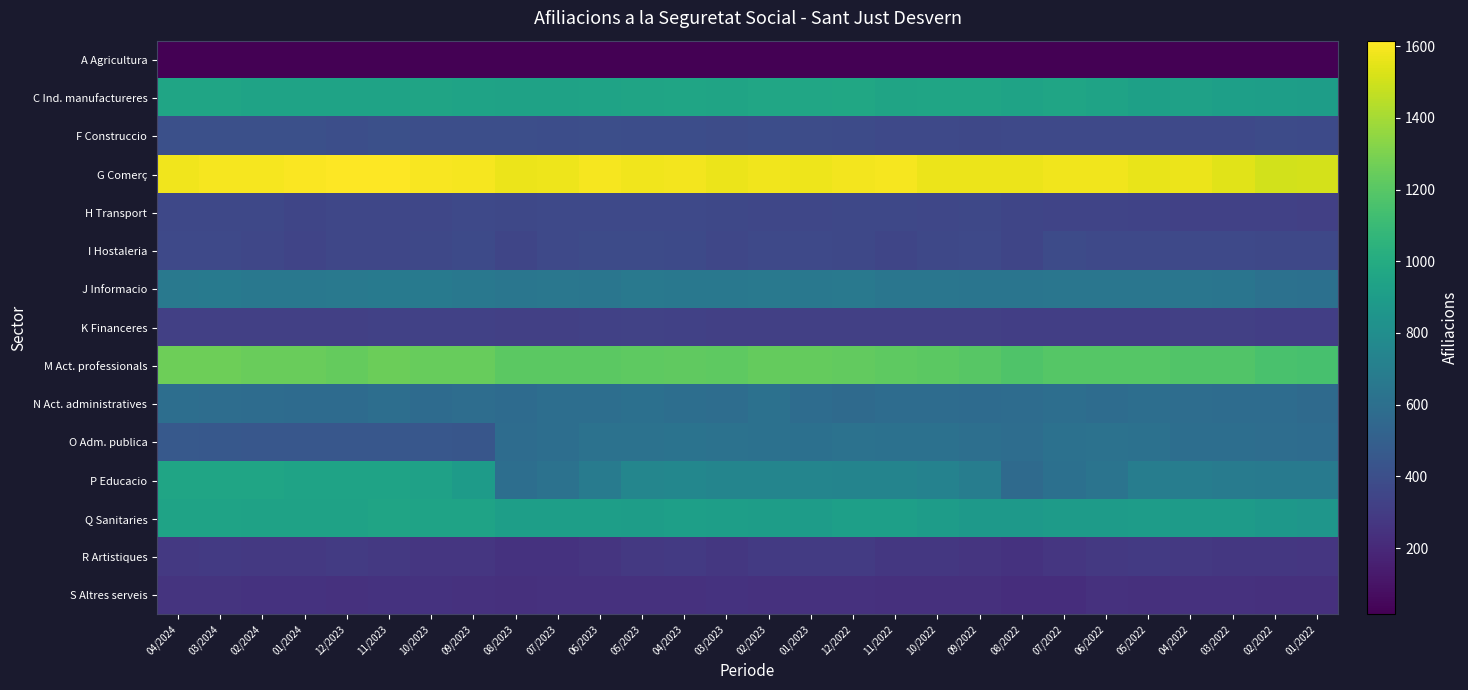

Which label corresponds to the smallest value in the chart?

01/2024